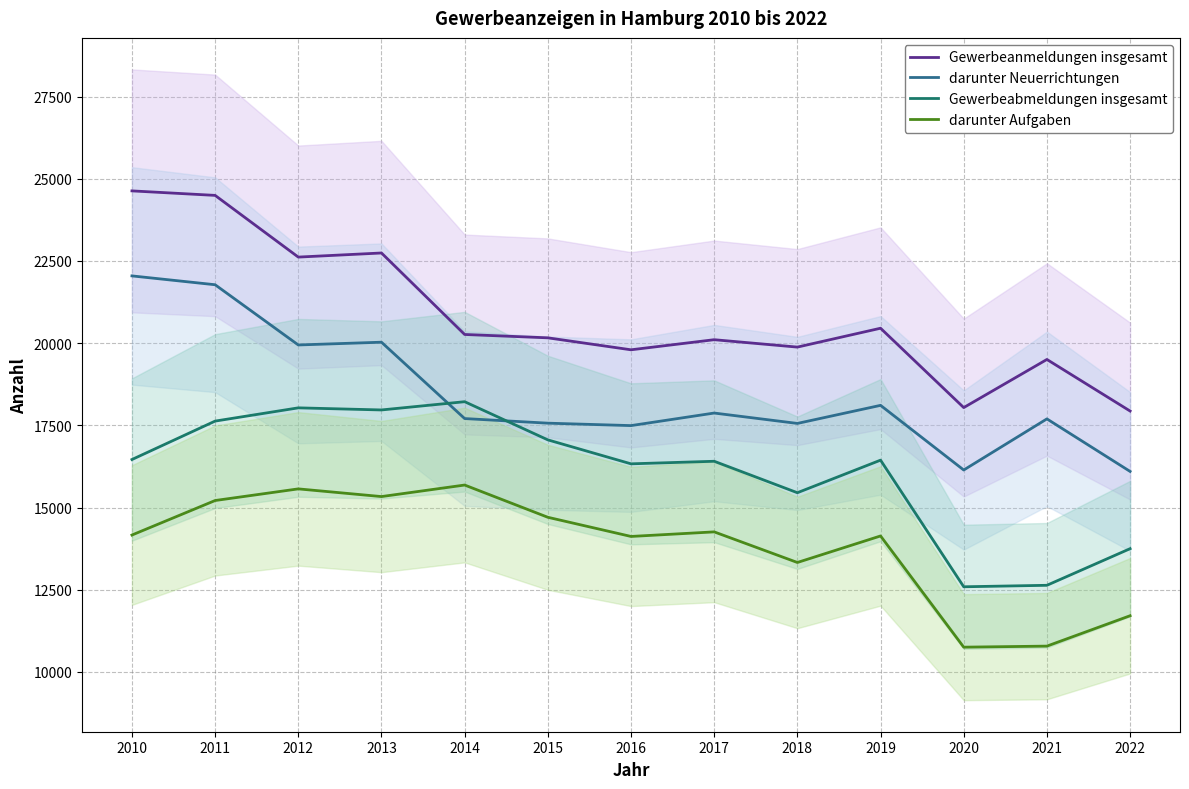

Reading left to right, what are all the values shown in this chart?

Gewerbeanmeldungen insgesamt: 24632	24495	22618	22743	20264	20162	19798	20105	19880	20454	18040	19504	17935
darunter Neuerrichtungen: 22046	21777	19945	20029	17706	17566	17492	17874	17558	18108	16141	17696	16098
Gewerbeabmeldungen insgesamt: 16460	17629	18032	17968	18219	17058	16329	16407	15450	16441	12589	12634	13748
darunter Aufgaben: 14163	15213	15567	15333	15684	14703	14120	14259	13328	14135	10752	10784	11708